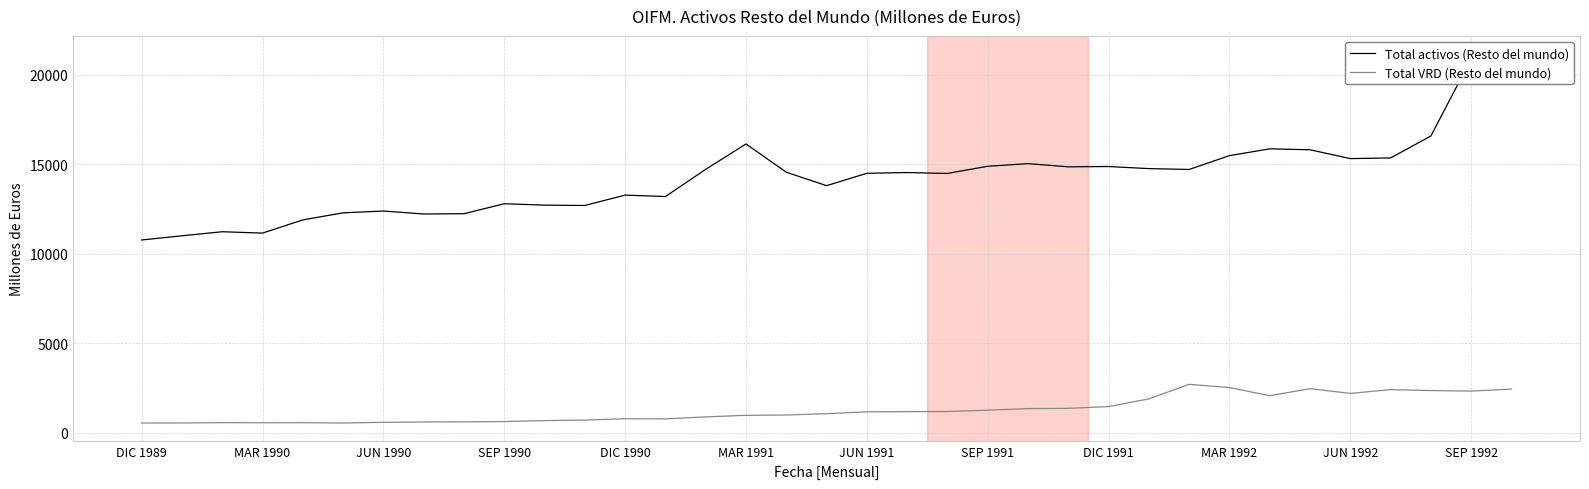

At which category does the chart reach its peak across all series?

34